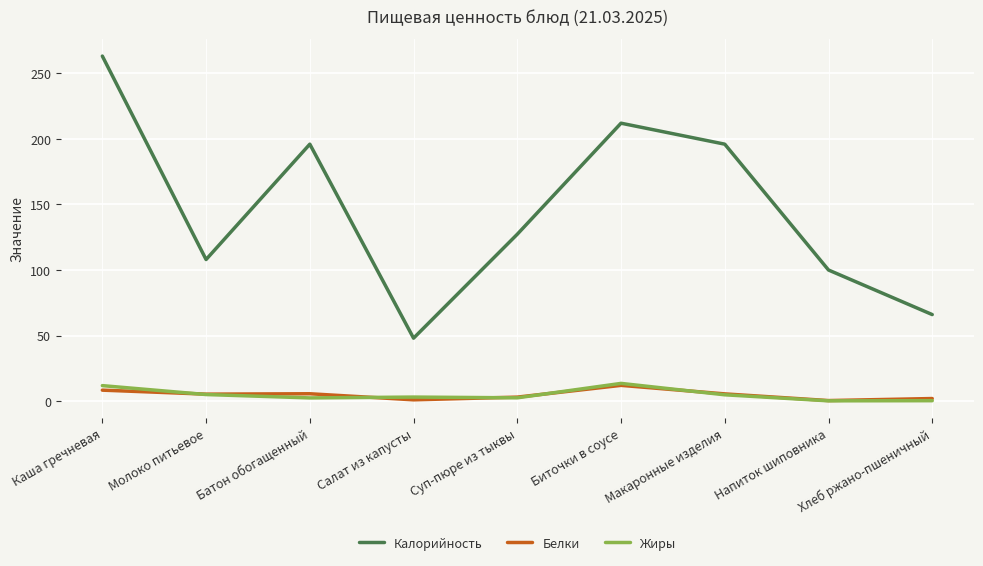

What is the smallest value displayed?

0.2